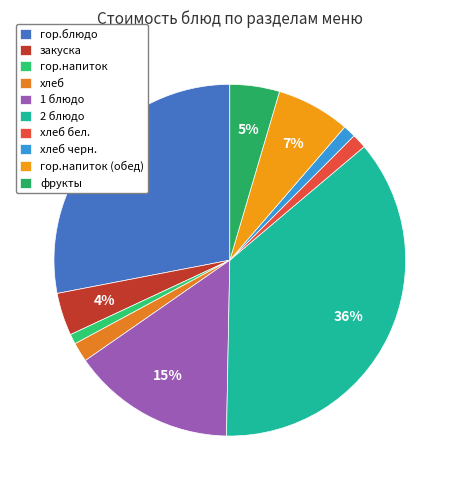

What percentage is the хлеб бел. slice, to the nearest percent?

1%